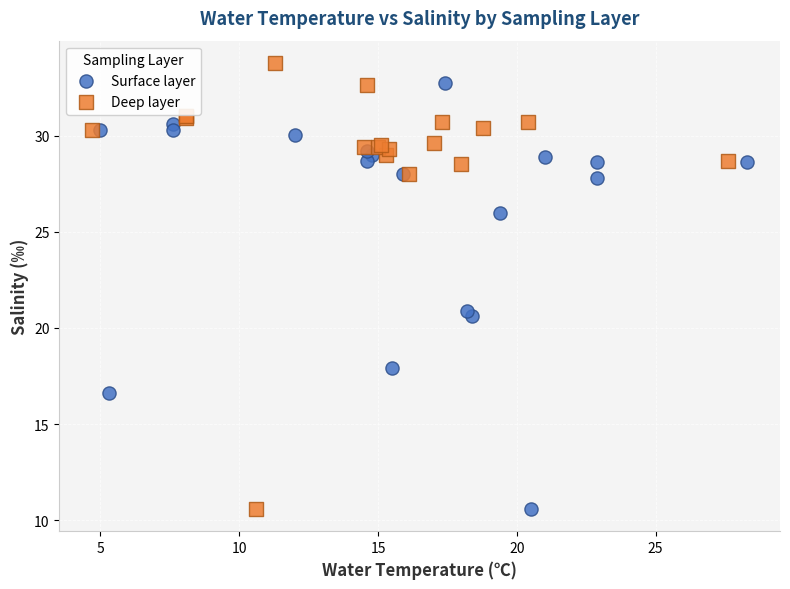

Which series contains the highest Y value?

Deep layer